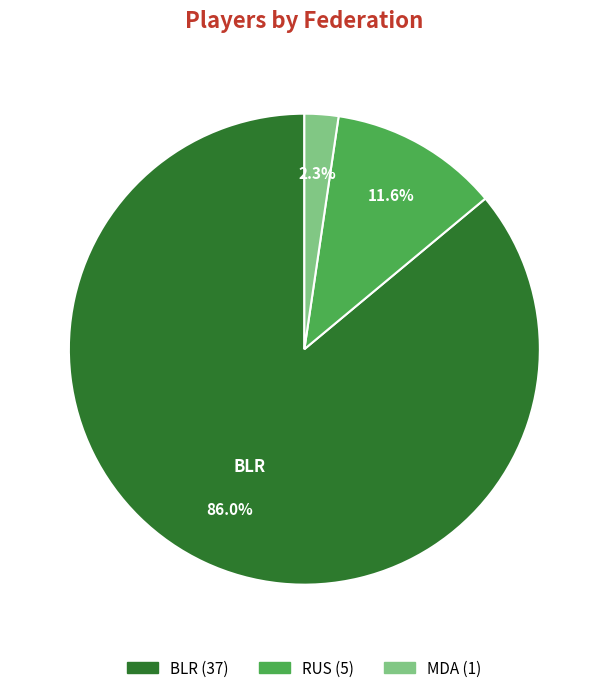

Is there a majority slice in this chart?

Yes